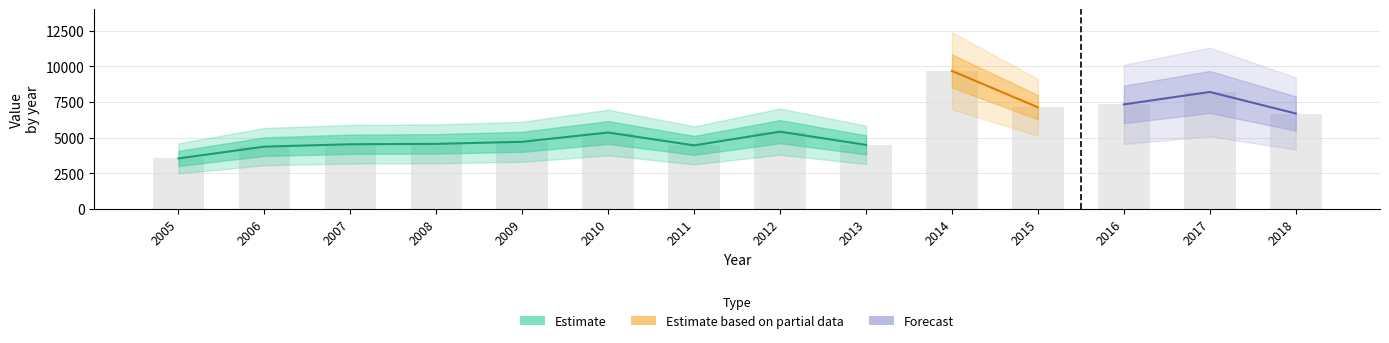

What is the difference between the second highest and minimum values?

4671